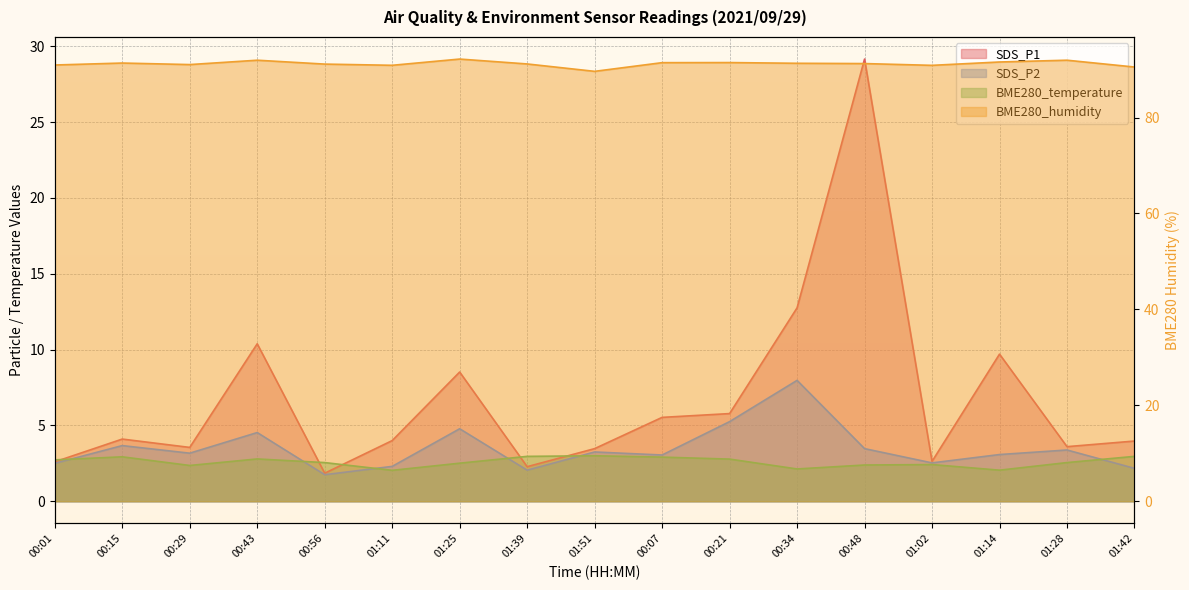

Is the value of SDS_P1 at 01:14 greater than the value of BME280_temperature at 00:34?

Yes